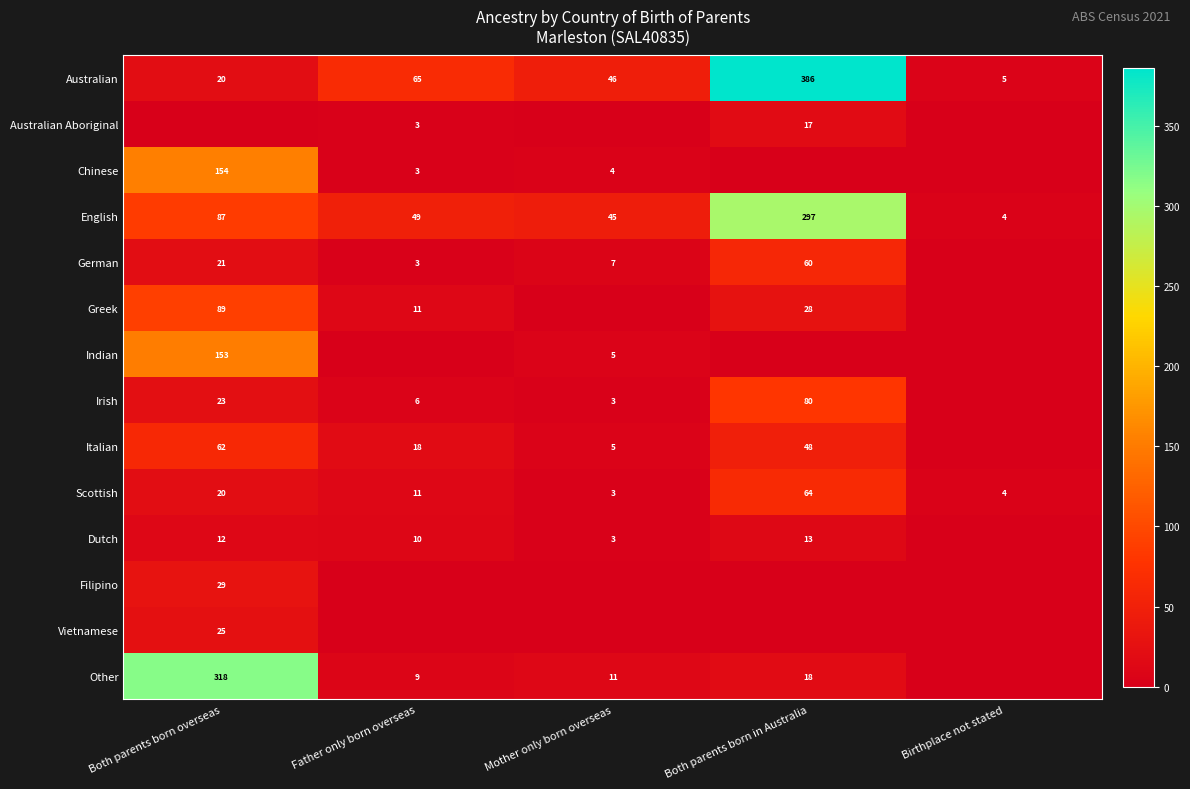

What is the sum of all Australian values?

522